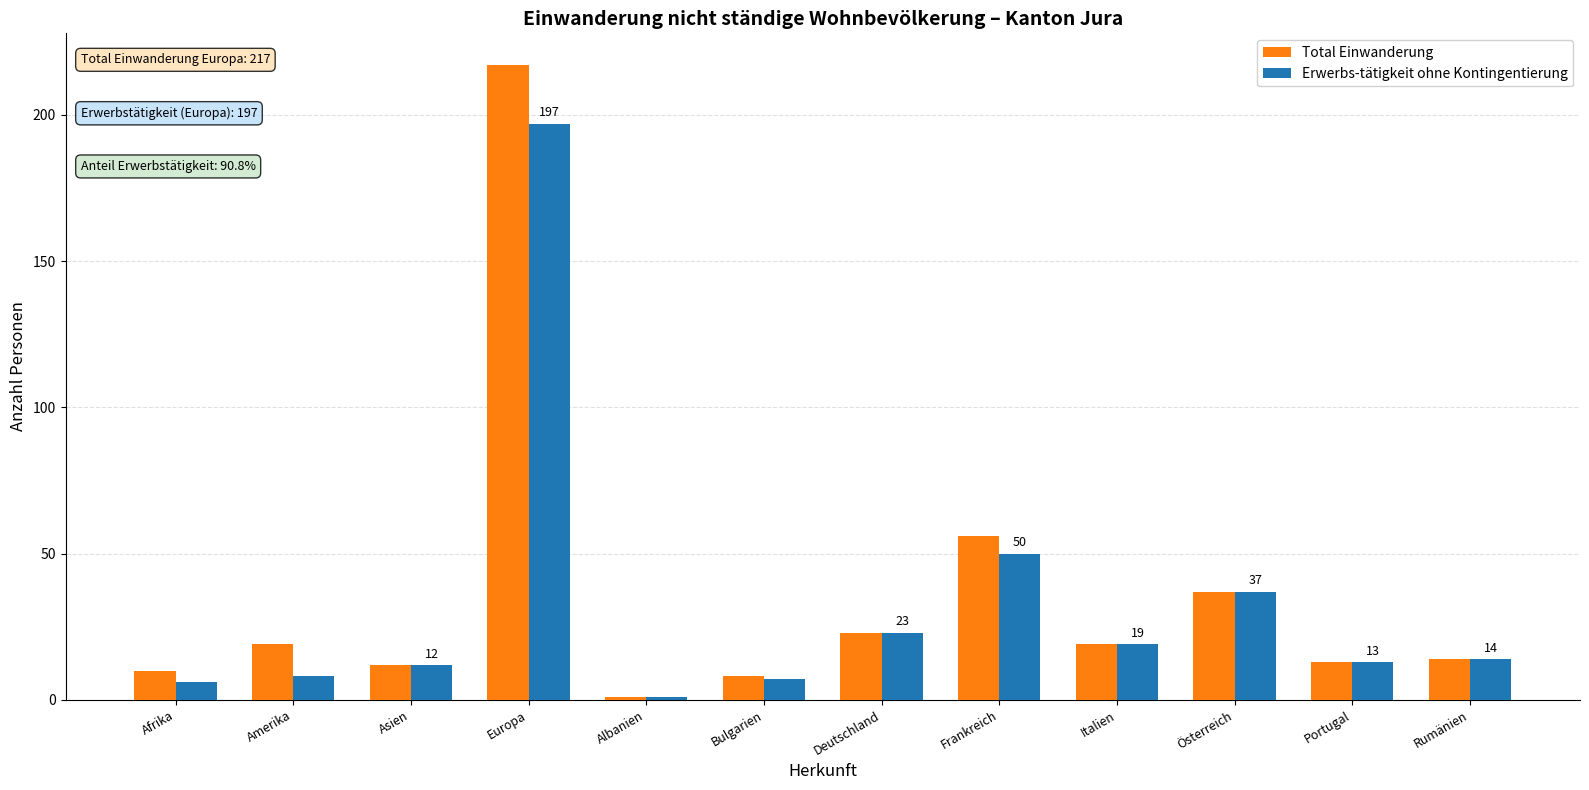

Which series has the largest range (max minus min)?

Total Einwanderung